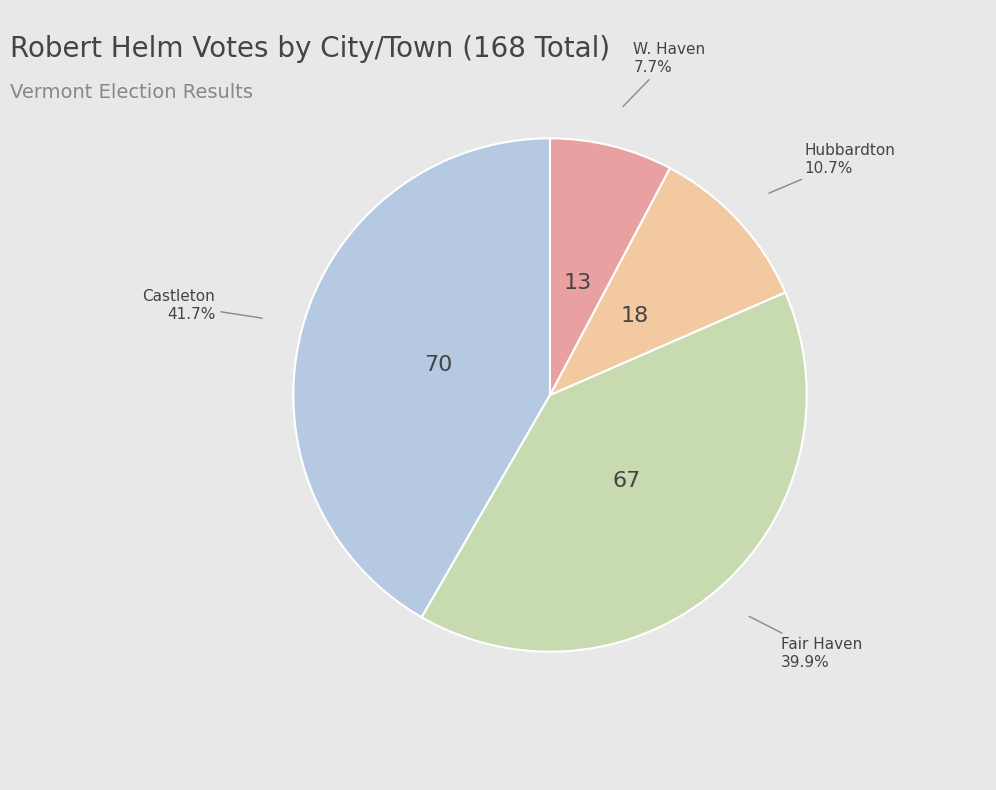

Is there any slice that represents more than half of the pie?

No